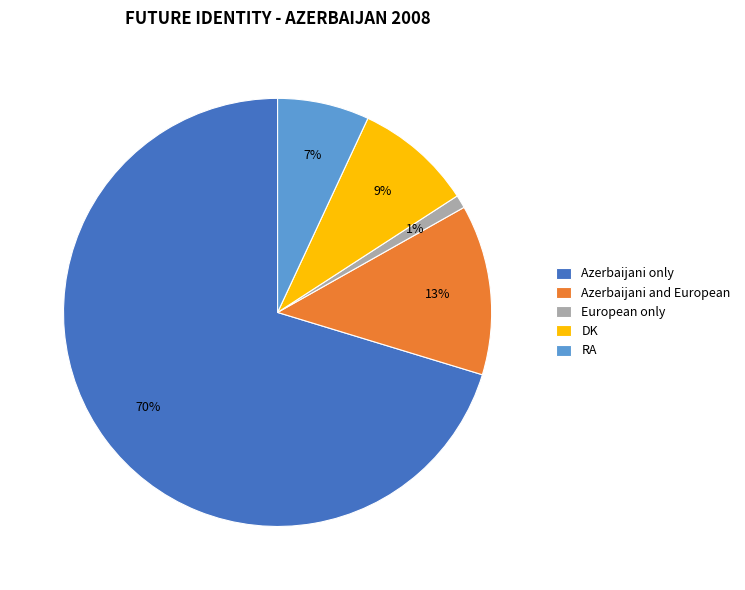

Is it true that RA is 7% of the pie?

True